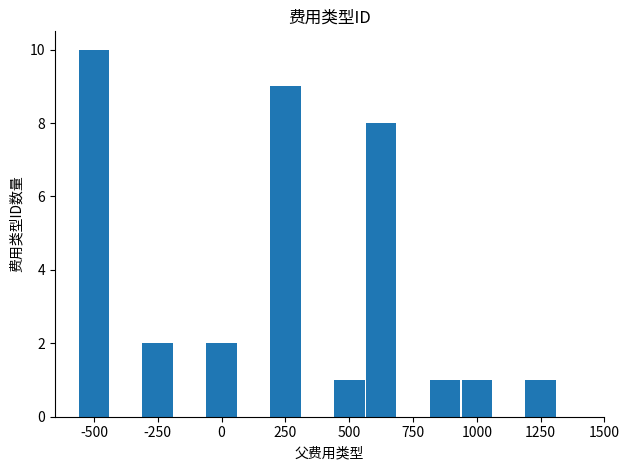

What is the difference between the maximum and minimum values?

9